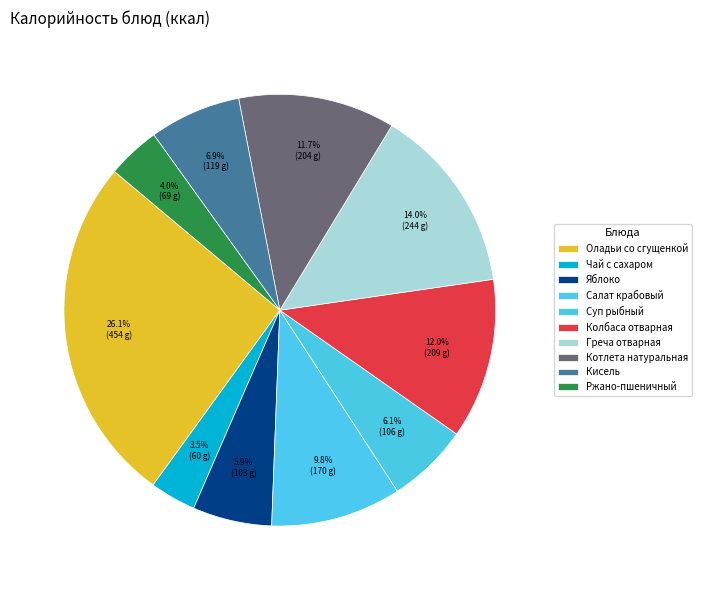

What percentage is NOT represented by Оладьи со сгущенкой?

73.9%